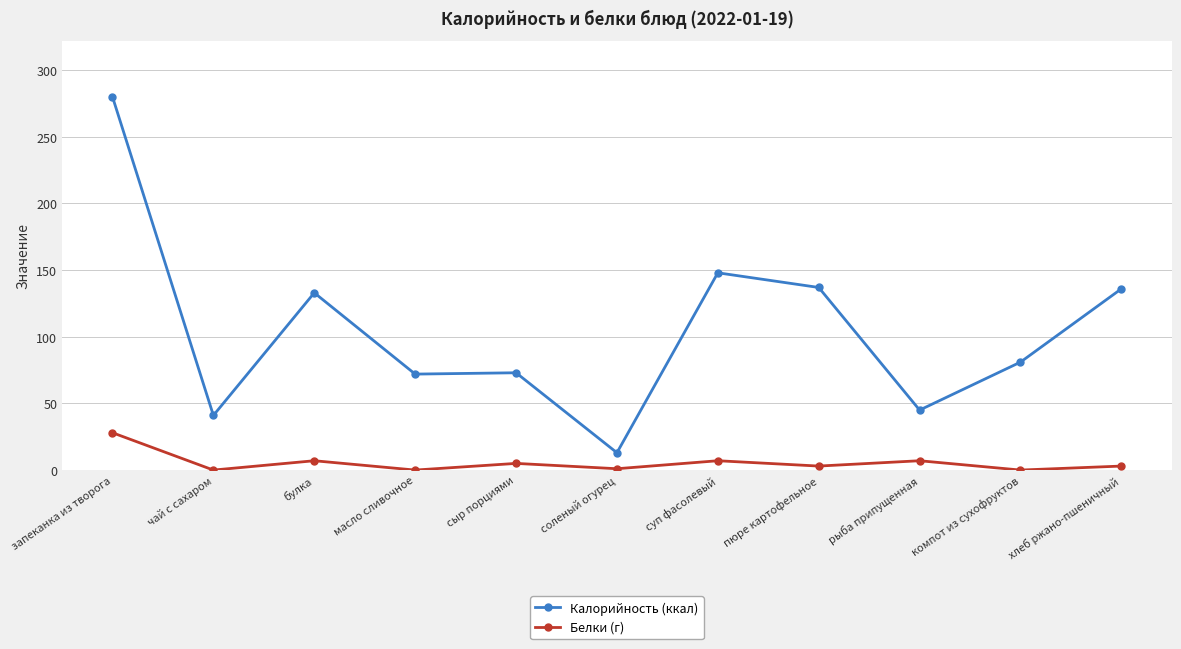

Which series has the widest spread of values?

Калорийность (ккал)